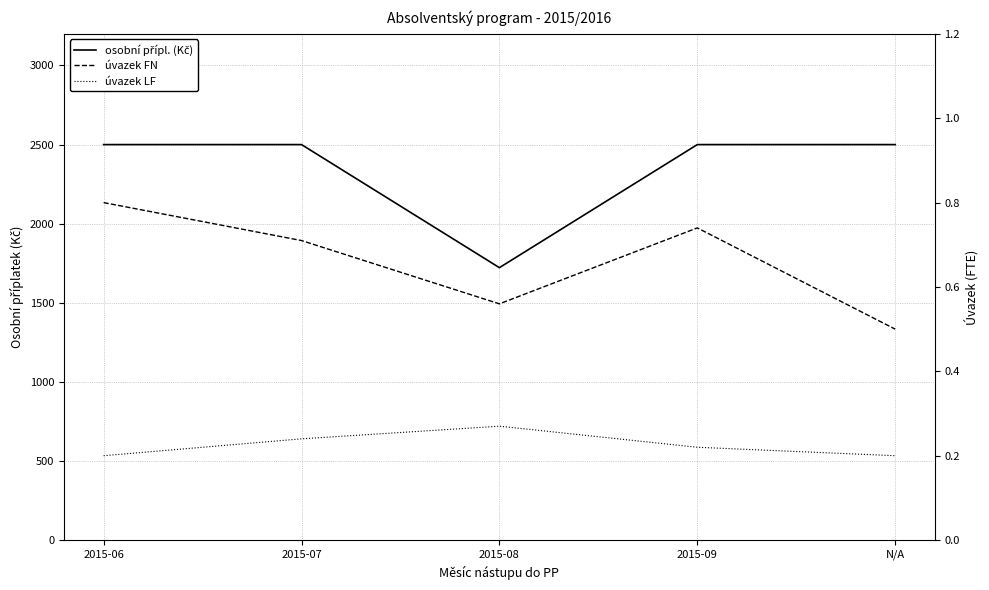

At how many categories does at least one series exceed 829?

5